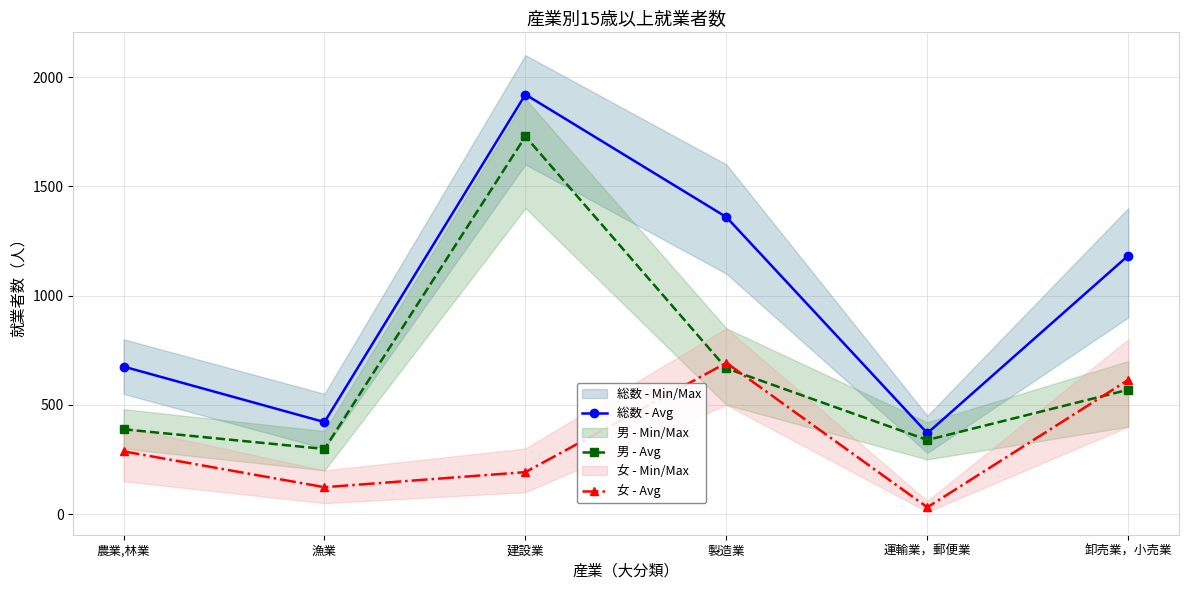

Is this an area chart (filled region under the line)?

No